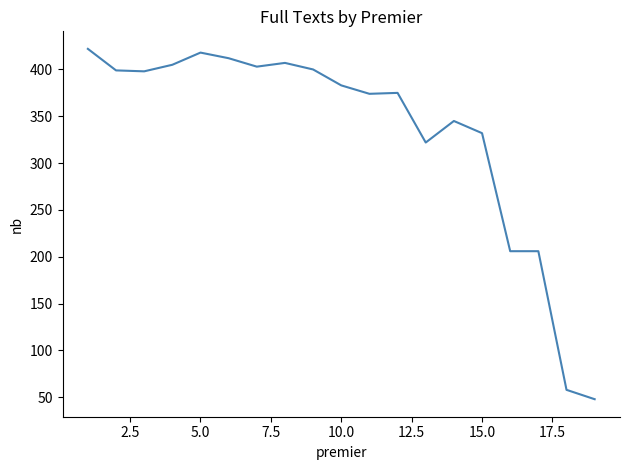

What is the sum of all values?

6313